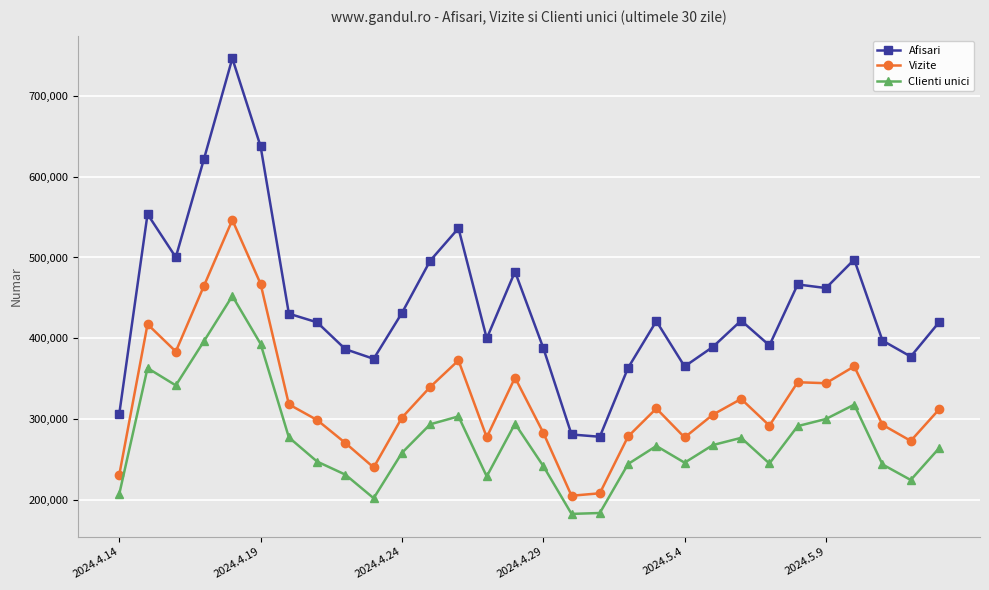

Which series has the largest total across all categories?

Afisari